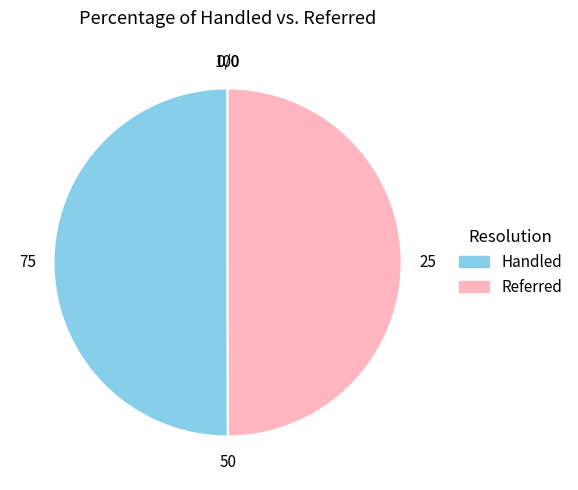

Is it true that Handled is 44% of the pie?

False